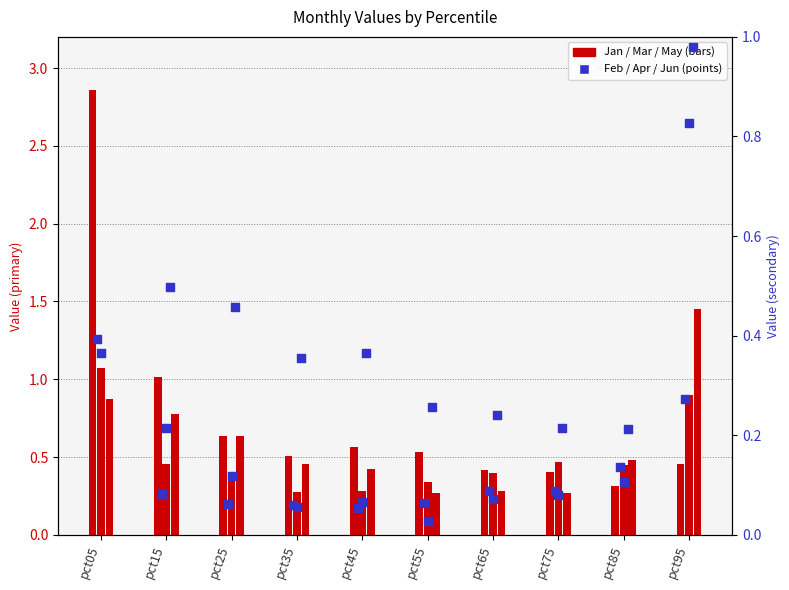

Is the value of Jan at pct95 greater than the value of Feb at pct35?

Yes